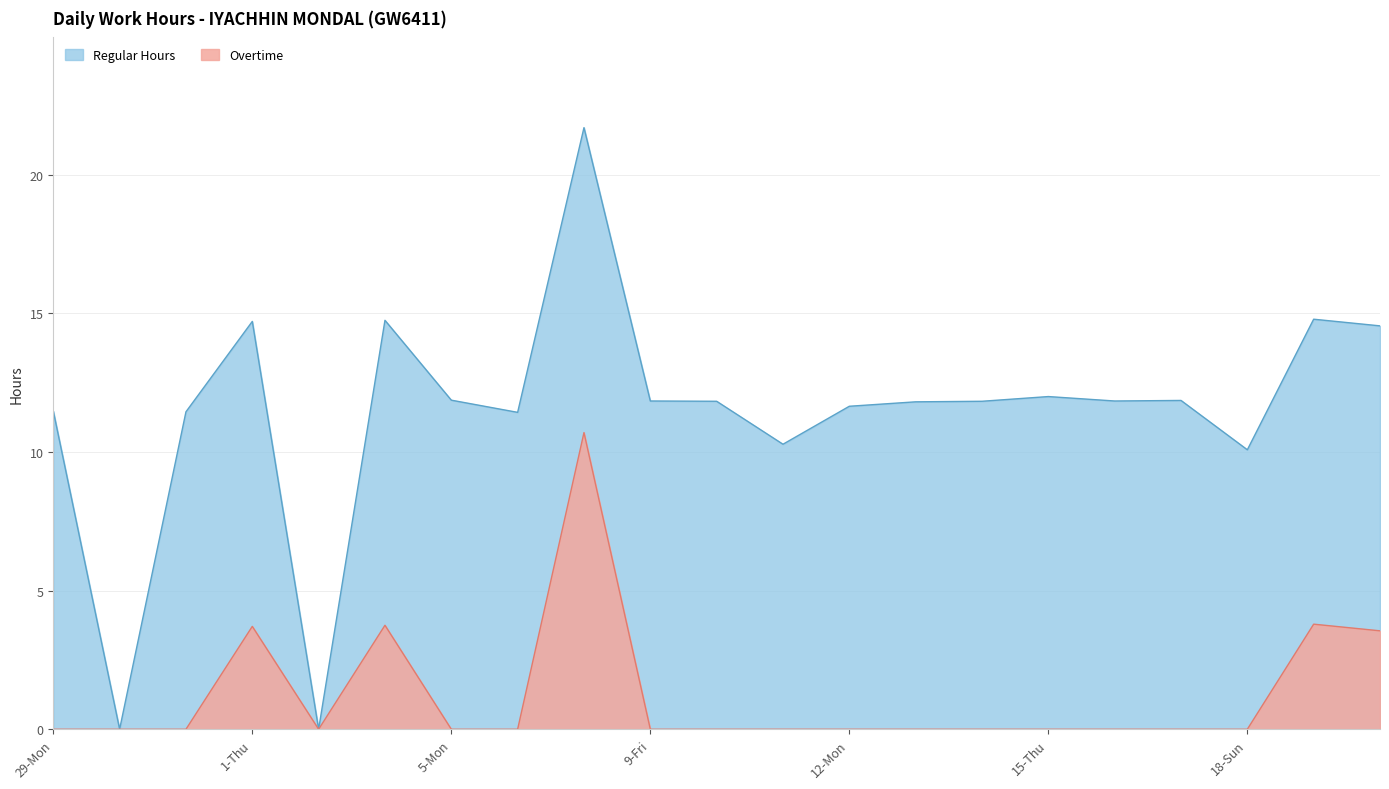

What is the average value?

1.2